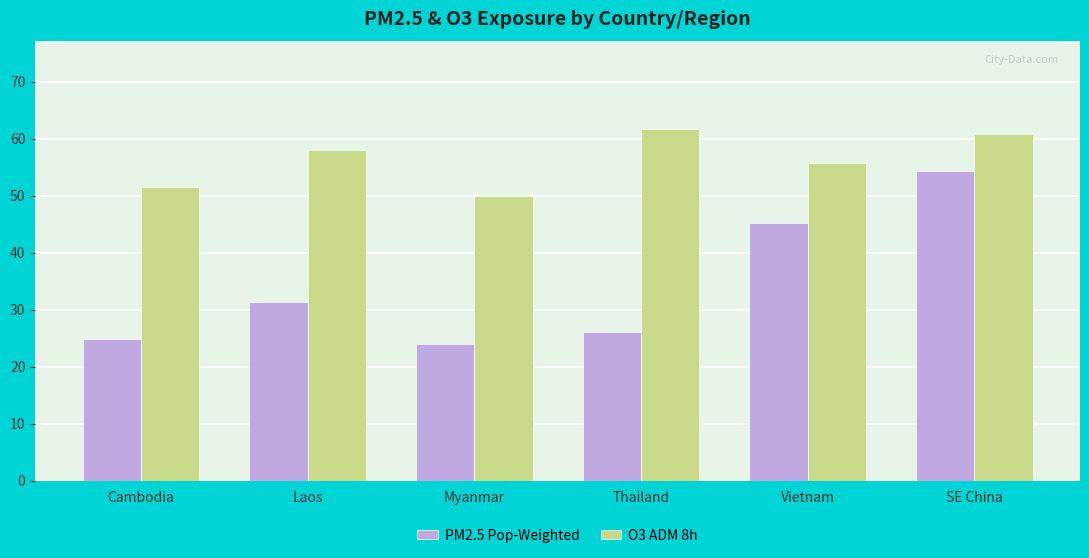

The PM2.5 Pop-Weighted series shows 24.8 at Cambodia. True or false?

True